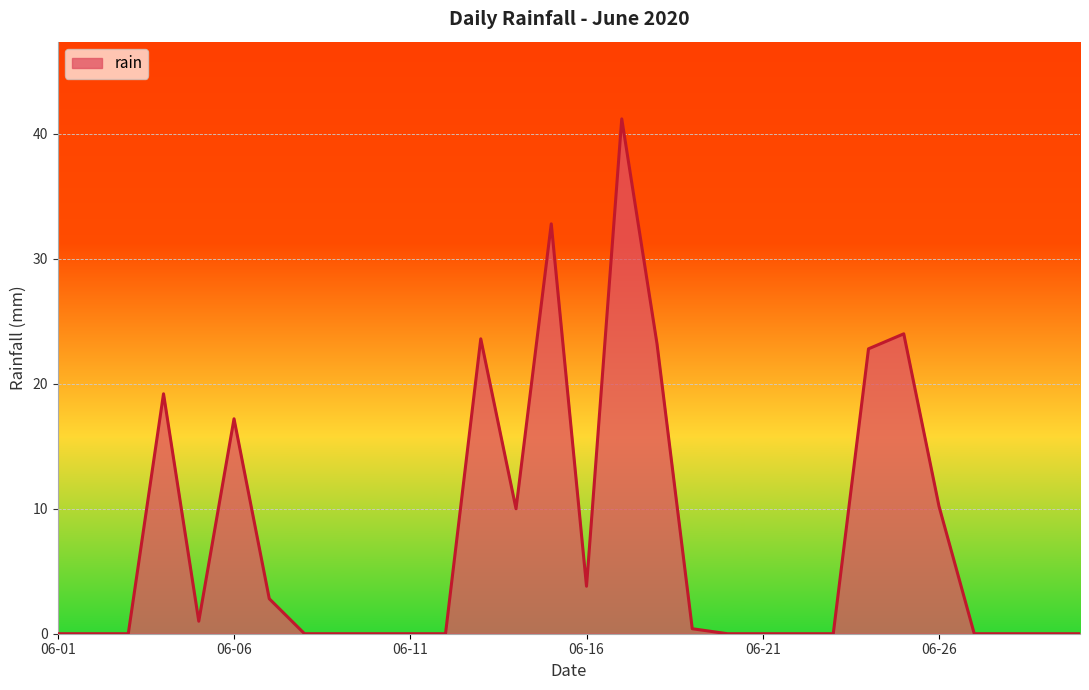

What is the maximum value shown in the chart?

41.2